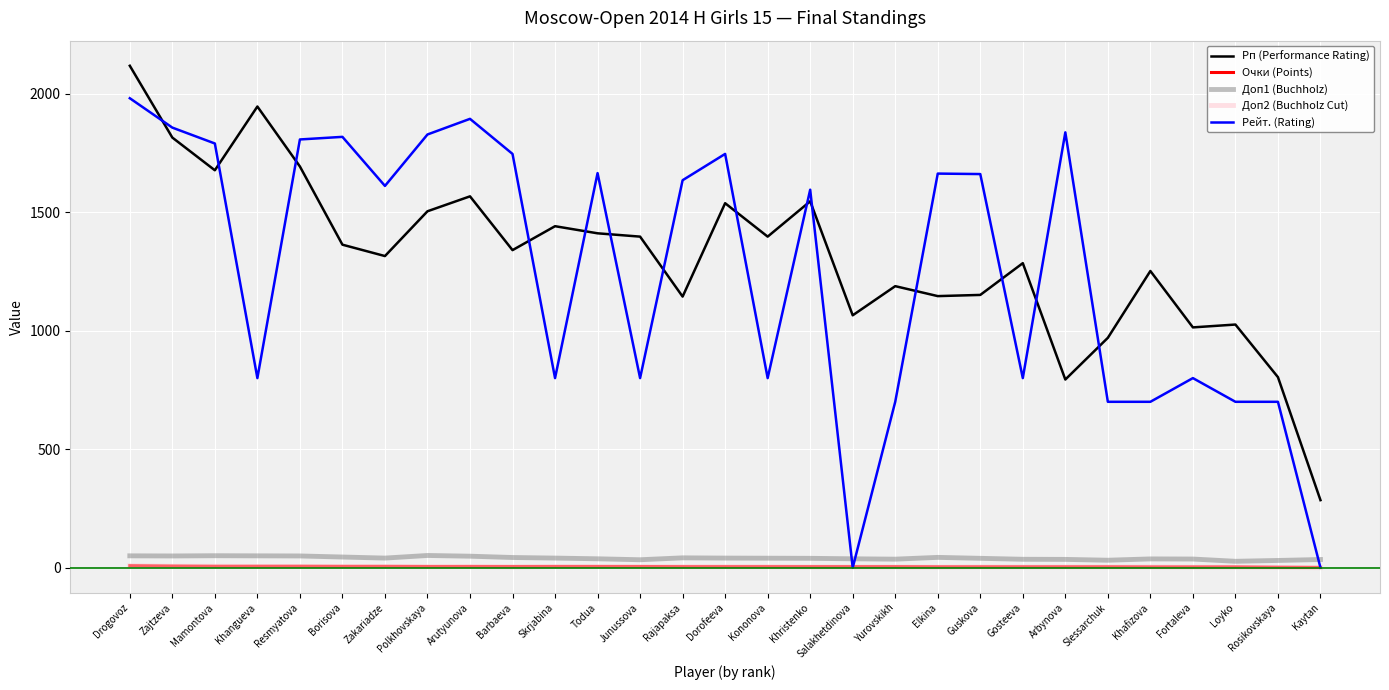

What is the difference between the maximum and minimum values in the Очки (Points) series?

7.5